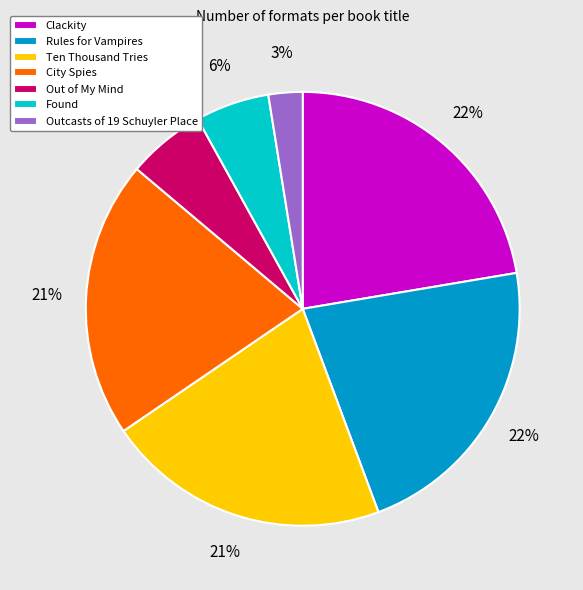

What is the ratio of the value at Found to the value at Ten Thousand Tries?

0.3